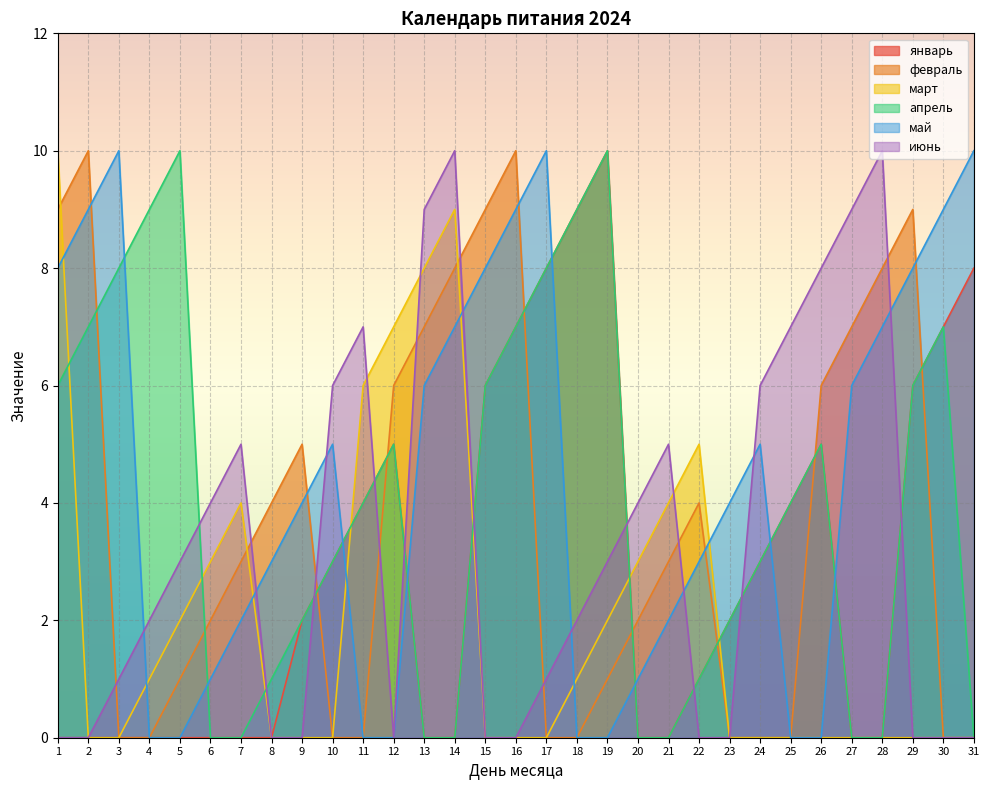

How many lines are shown in the chart?

6